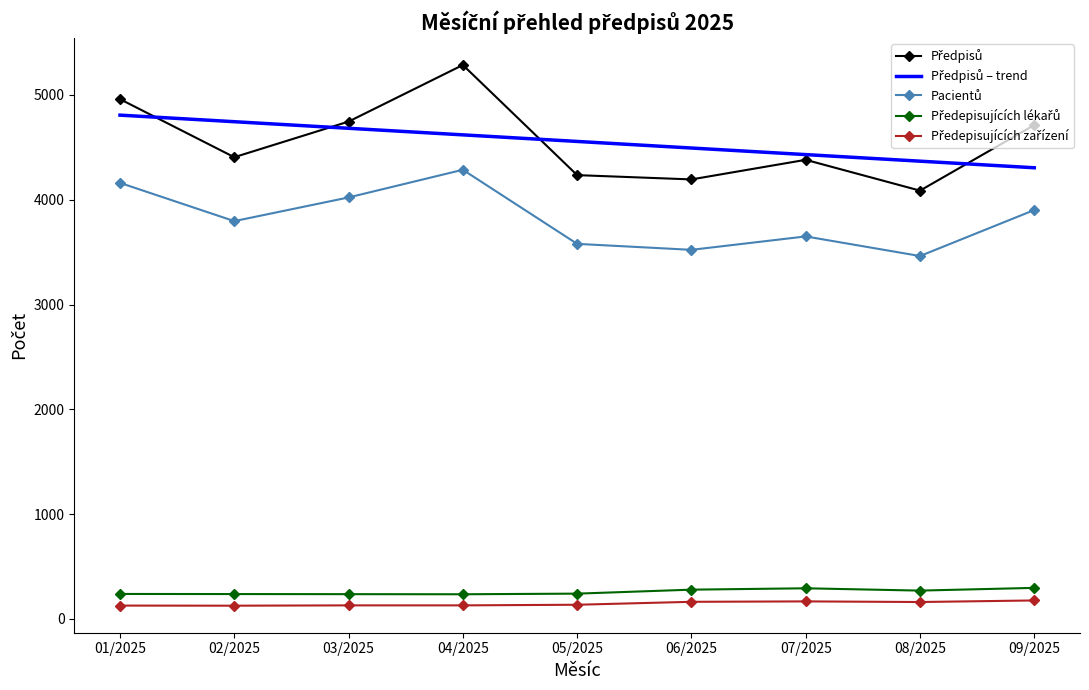

What is the greatest value displayed?

5286.0